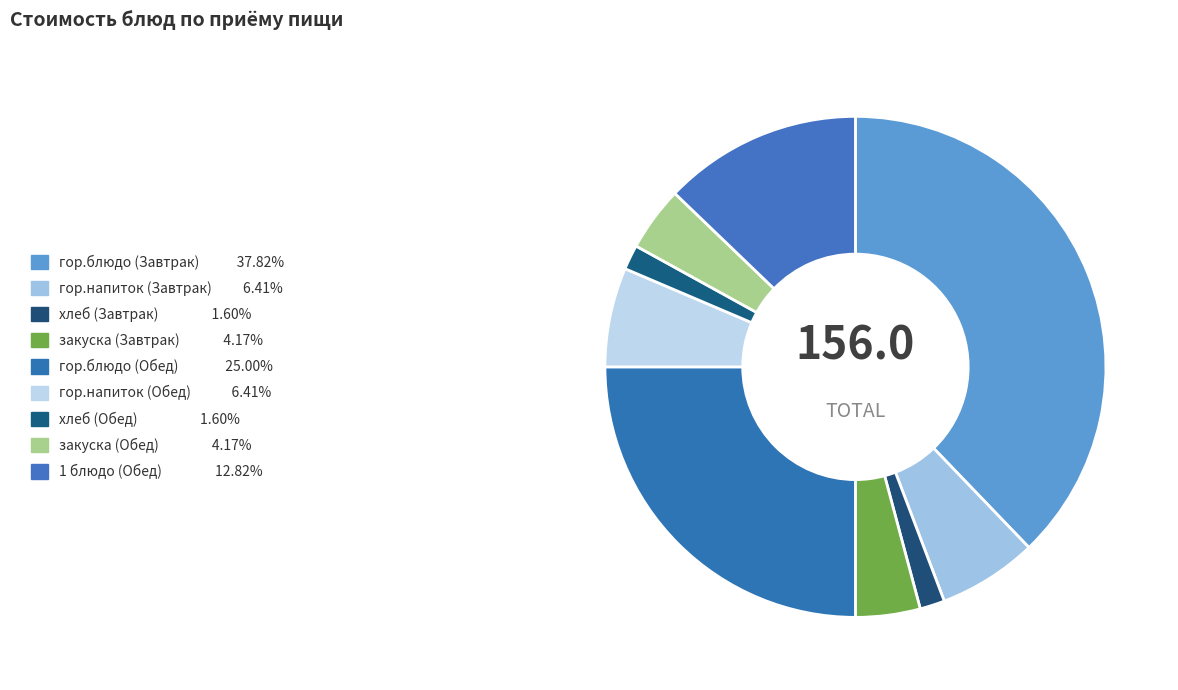

What is the change in value from хлеб (Завтрак) to закуска (Завтрак)?

+4.0